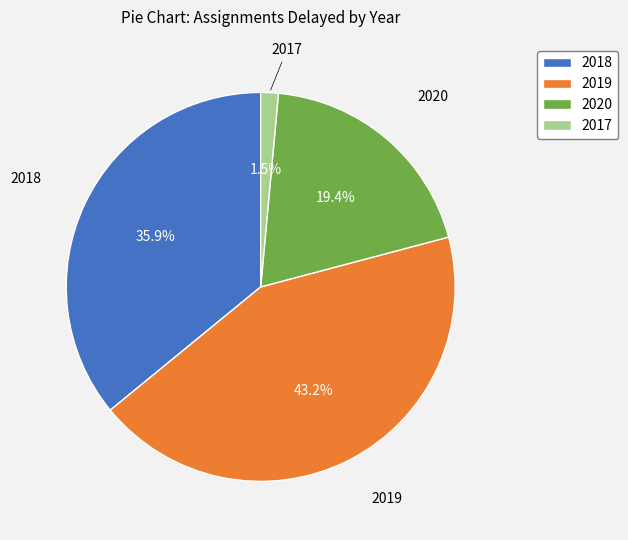

To the nearest percent, what percentage of the pie is 2019?

43%